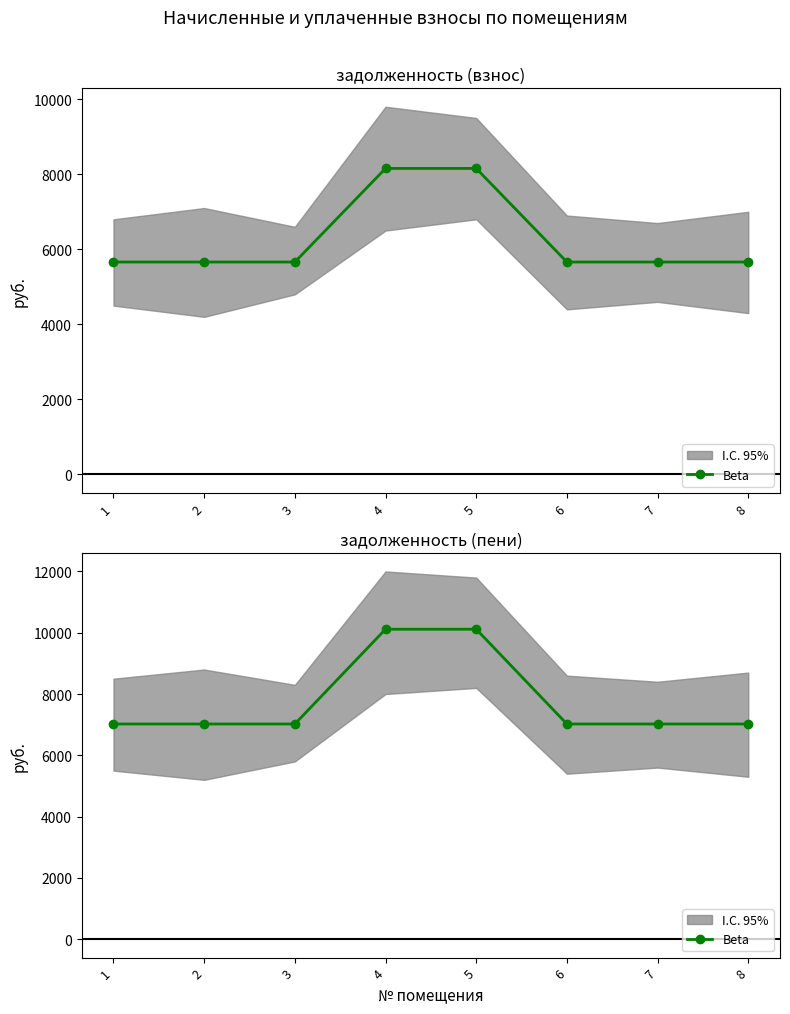

Reading right to left, what are all the values shown in this chart?

8=7022.4	7=7022.4	6=7022.4	5=10115.6	4=10115.6	3=7022.4	2=7022.4	1=7022.4